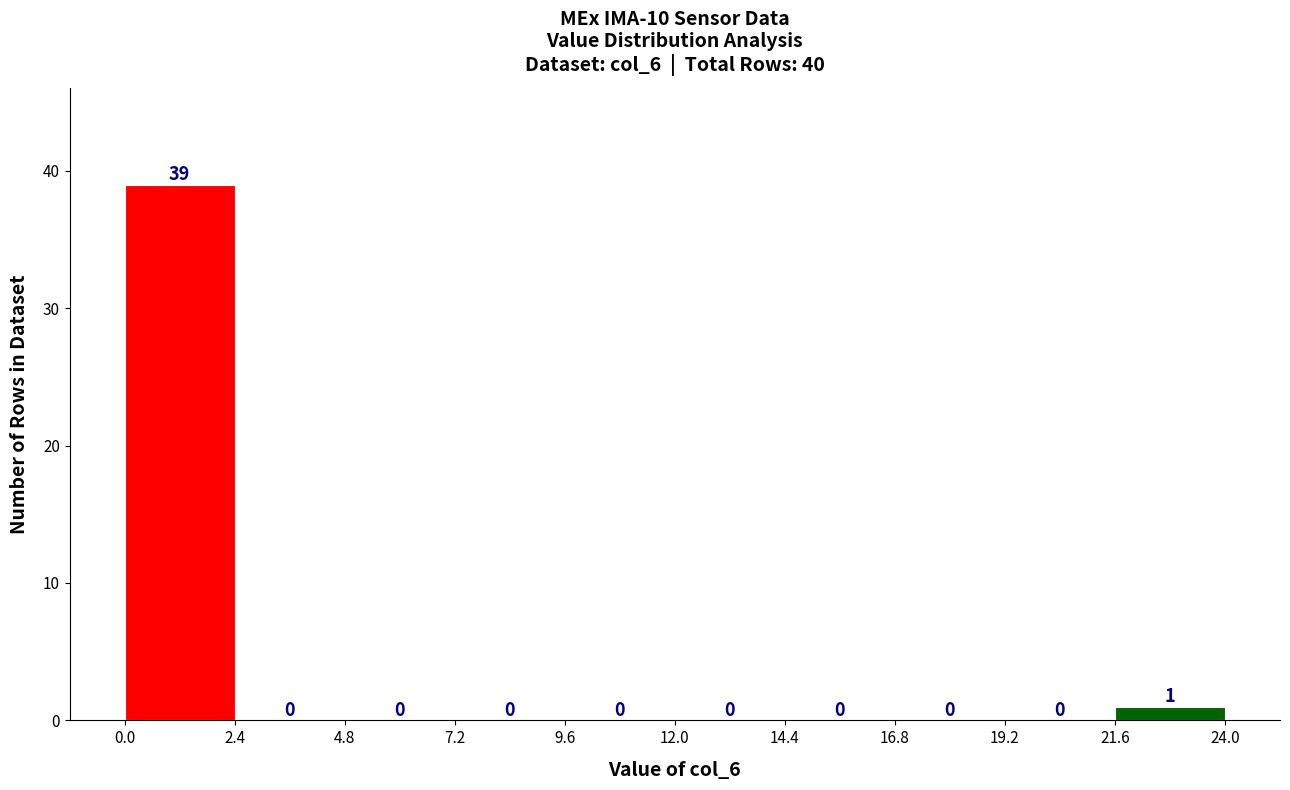

Over which range of the x-axis is the bar tallest?

0.0 to 2.4